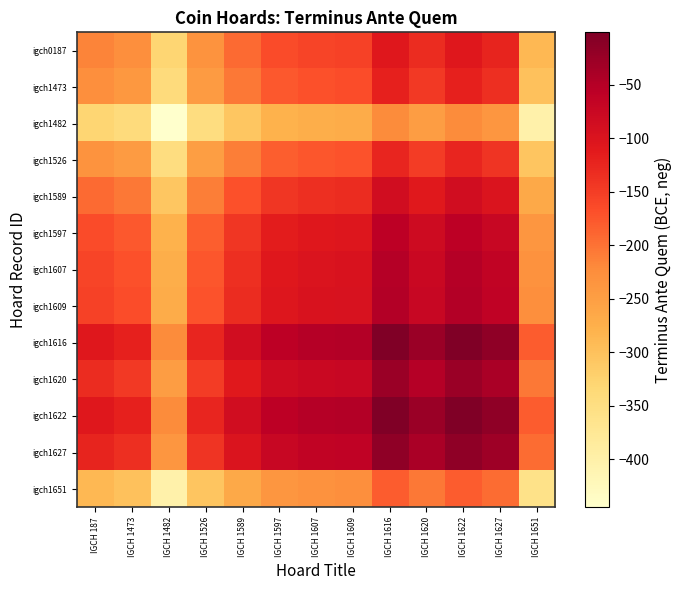

Which series has the largest total across all categories?

igch1616